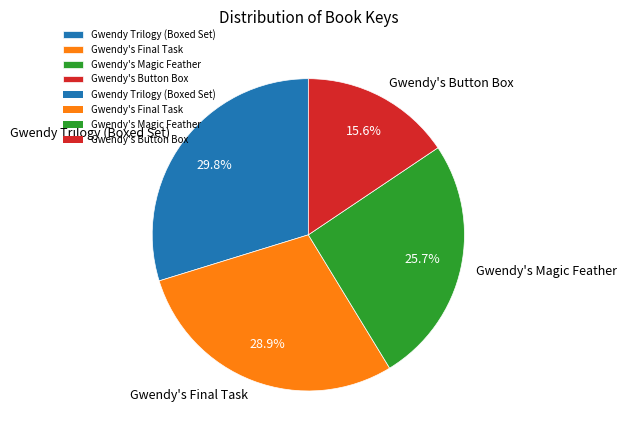

To the nearest percent, what percentage of the pie is Gwendy Trilogy (Boxed Set)?

30%